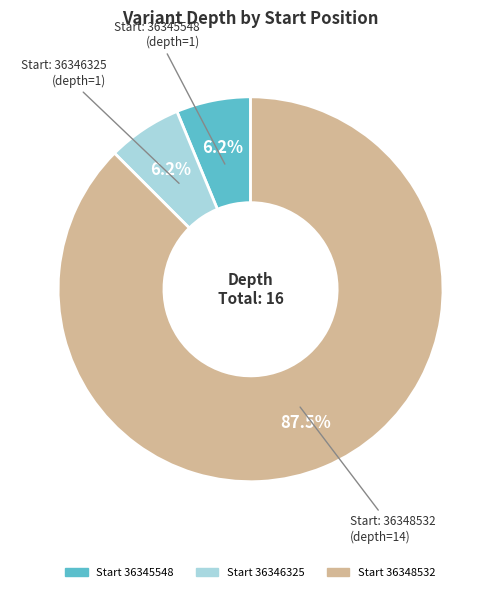

Does any single category account for the majority?

Yes